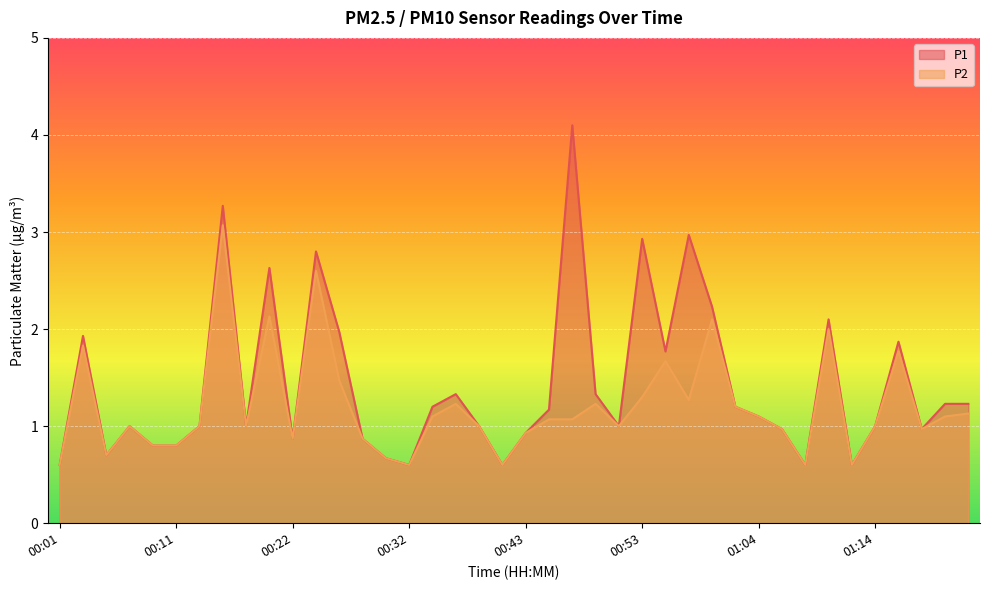

What is the difference between the maximum and minimum values in the P1 series?

3.5